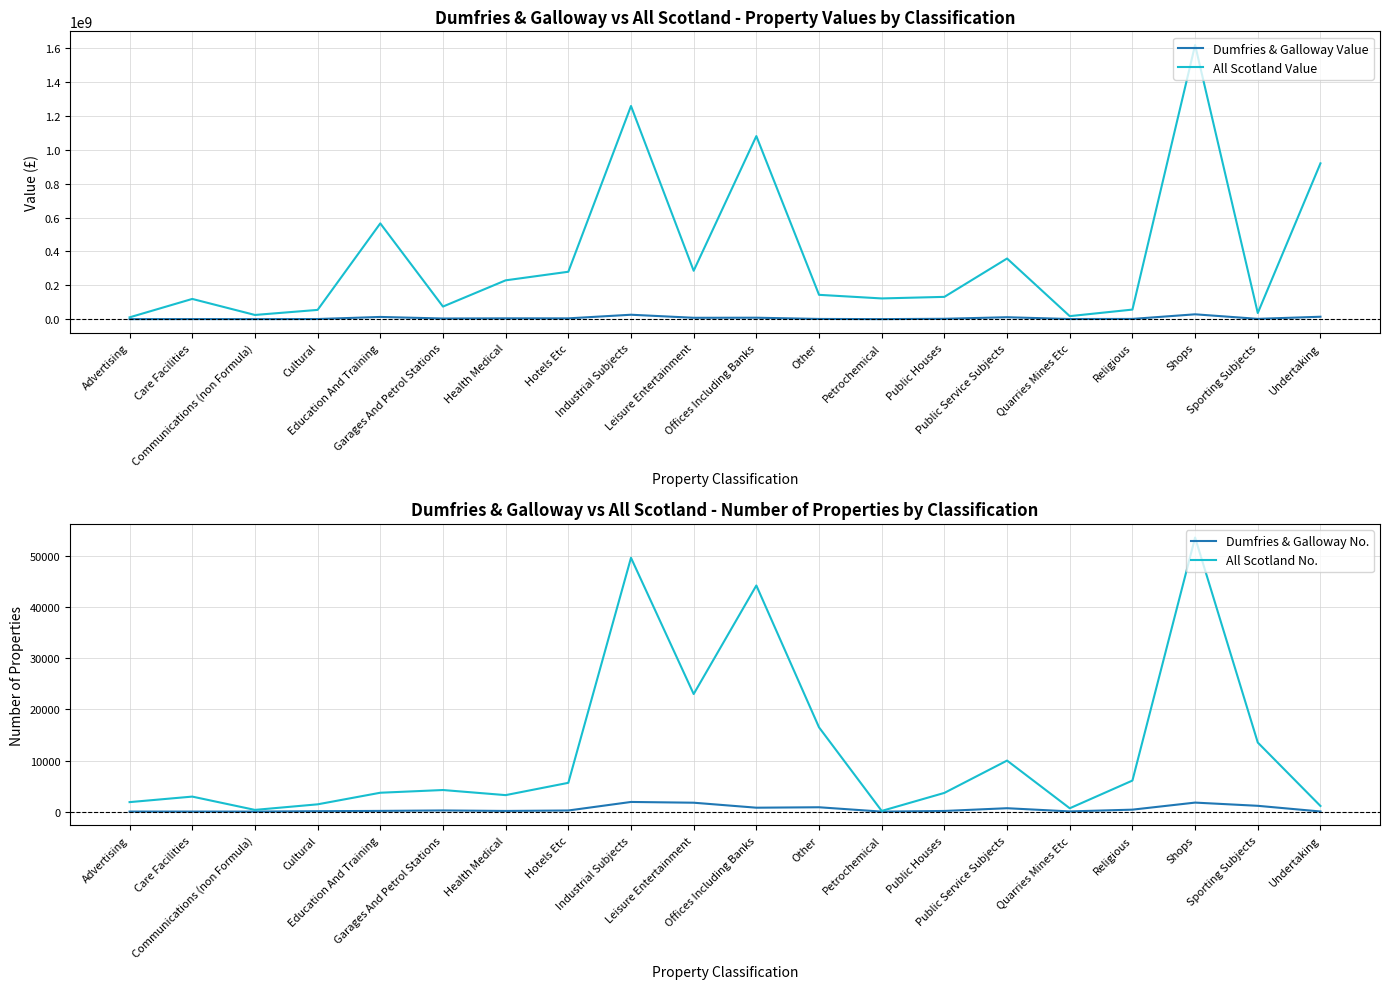

What is the sum of all All Scotland No. values?

245781